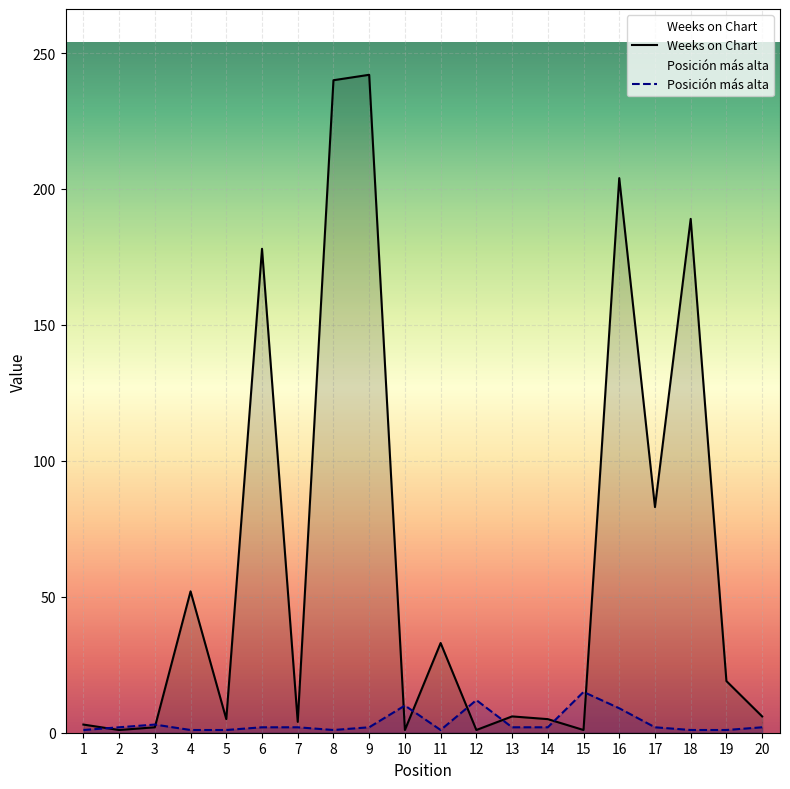

Which label corresponds to the largest value in the chart?

9